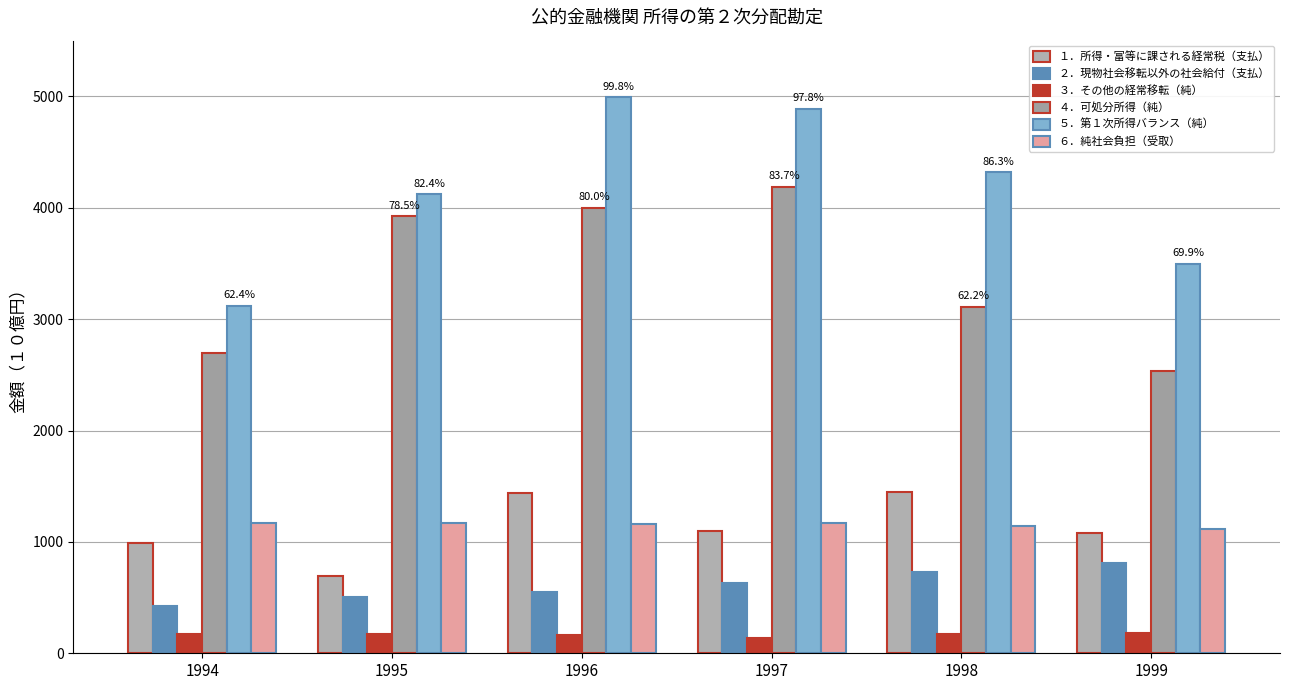

What are all the series names shown in the legend?

１．所得・富等に課される経常税（支払）, ２．現物社会移転以外の社会給付（支払）, ３．その他の経常移転（純）, ４．可処分所得（純）, ５．第１次所得バランス（純）, ６．純社会負担（受取）